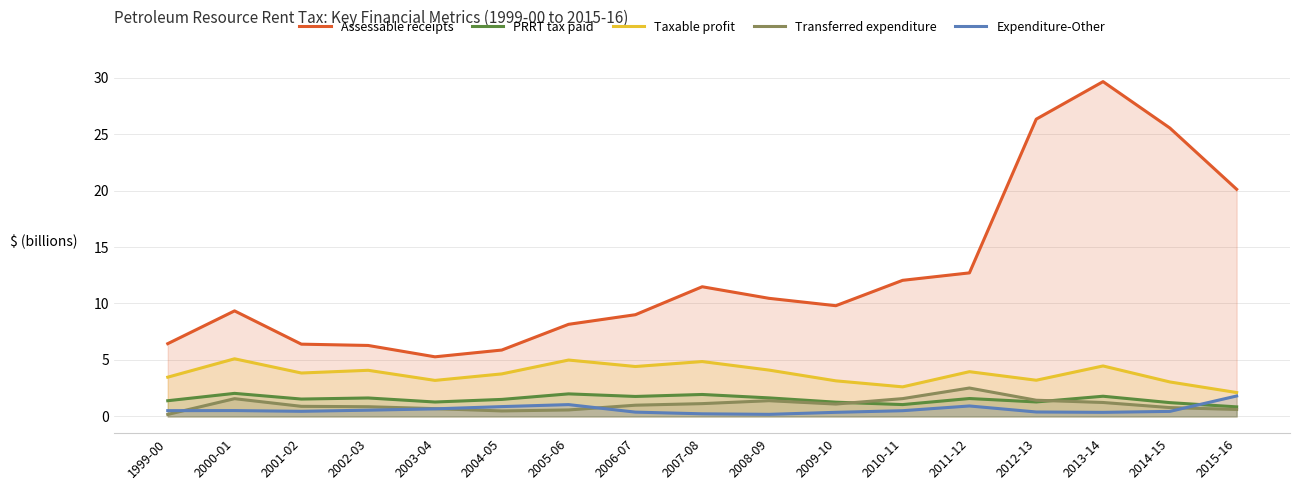

Reading left to right, list all the values displayed in this chart.

Assessable receipts: 6.4	9.3	6.4	6.3	5.3	5.9	8.2	9.0	11.5	10.5	9.8	12.0	12.7	26.3	29.6	25.5	20.1
PRRT tax paid: 1.4	2.0	1.5	1.6	1.3	1.5	2.0	1.8	1.9	1.6	1.3	1.0	1.6	1.3	1.8	1.2	0.8
Taxable profit: 3.5	5.1	3.8	4.1	3.2	3.8	5.0	4.4	4.9	4.1	3.2	2.6	4.0	3.2	4.5	3.1	2.1
Transferred expenditure: 0.2	1.6	0.9	0.9	0.7	0.5	0.6	1.0	1.1	1.4	1.1	1.6	2.5	1.4	1.2	0.8	0.6
Expenditure-Other: 0.5	0.5	0.5	0.6	0.7	0.9	1.0	0.4	0.2	0.2	0.4	0.5	0.9	0.4	0.4	0.4	1.8